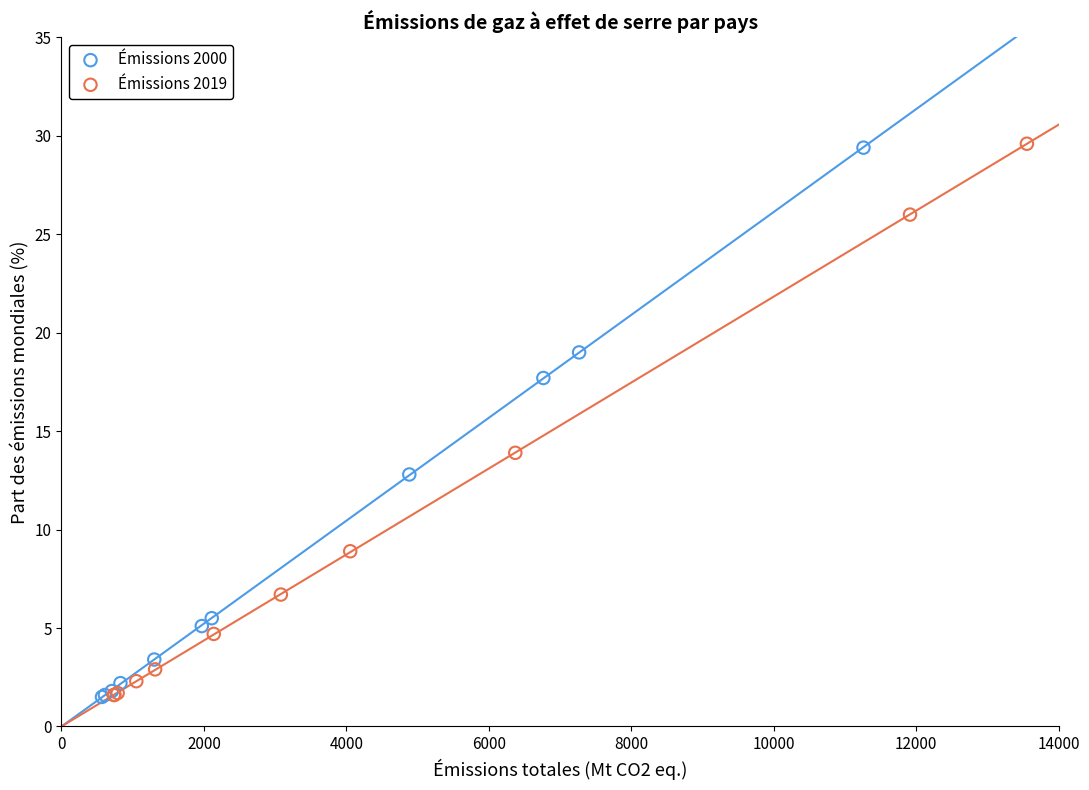

Which series has the widest spread of Y values?

Émissions 2019